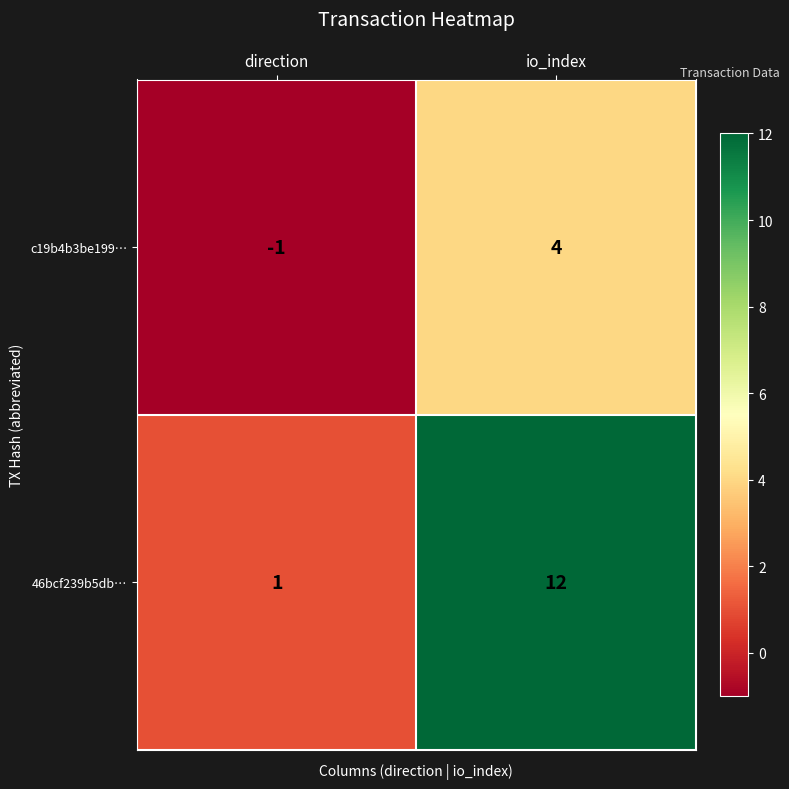

How many data points does each series have?

2